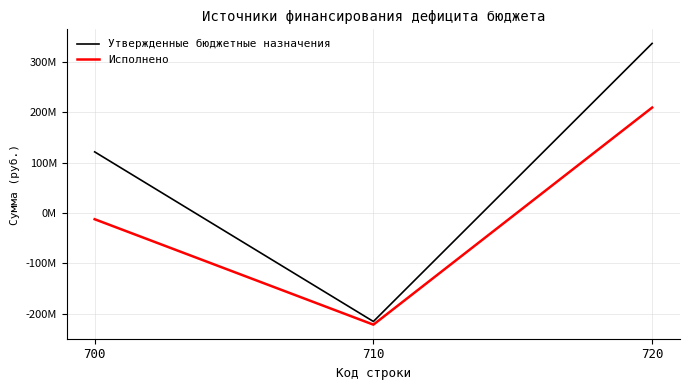

Does the chart display data point markers on the line(s)?

No